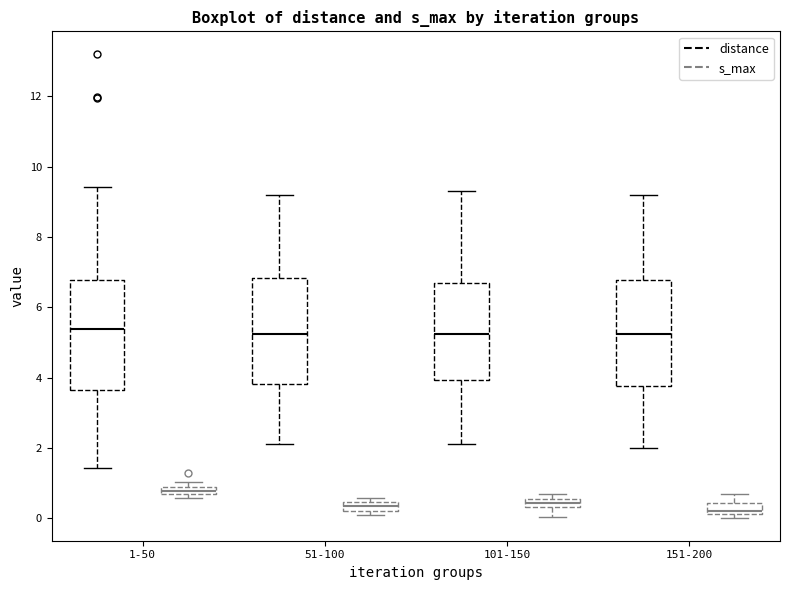

Where is the upper edge of the box for 151-200 (s_max) on the y-axis? The values are not printed on the chart, so give them approximately, as read against the axis.

0.4